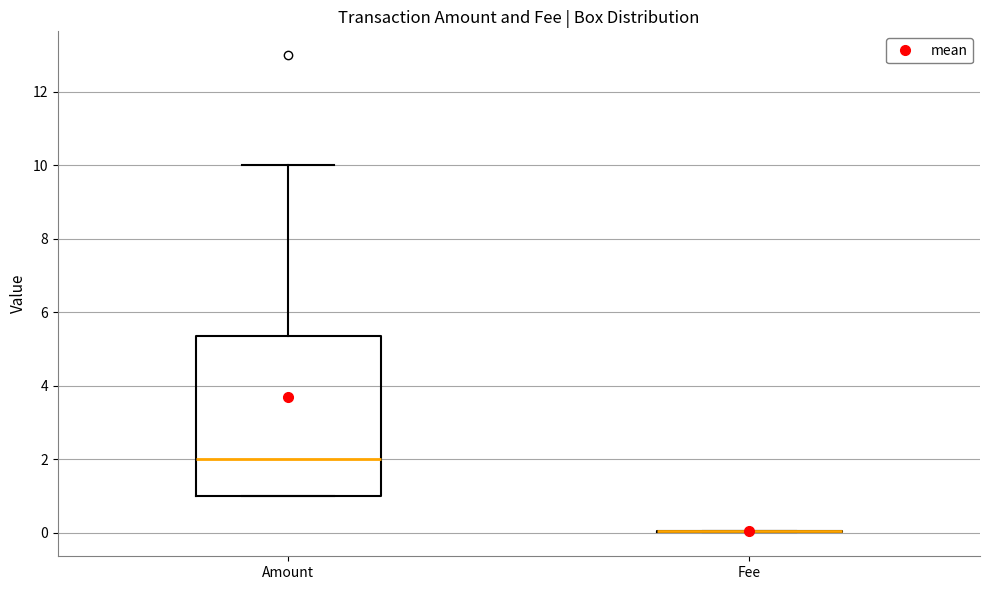

Reading left to right, transcribe this box plot: for each box, give where its median line is, the range the box spans, and where its two whiskers end, as read against the y-axis. The values are not printed on the chart, so give them approximately, as read against the axis.

Amount: median 2.0, box 1.0 to 5.4, whiskers 1.0 to 10.0
Fee: box collapsed to a line at 0.0, whiskers 0.0 to 0.0